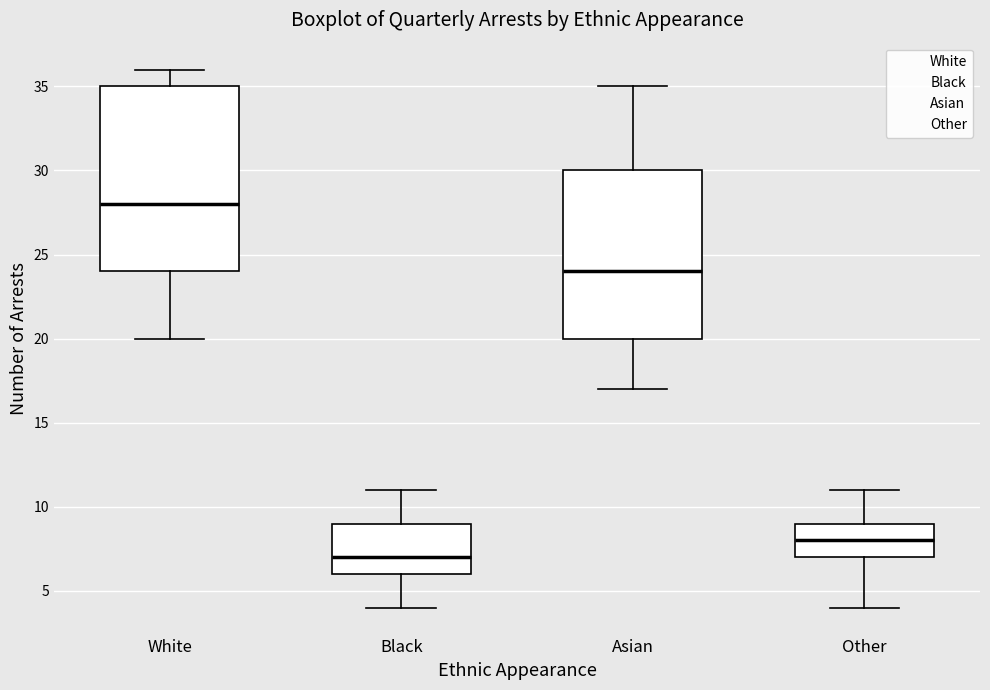

Comparing the boxes themselves (not the whiskers), which one is the tallest?

White